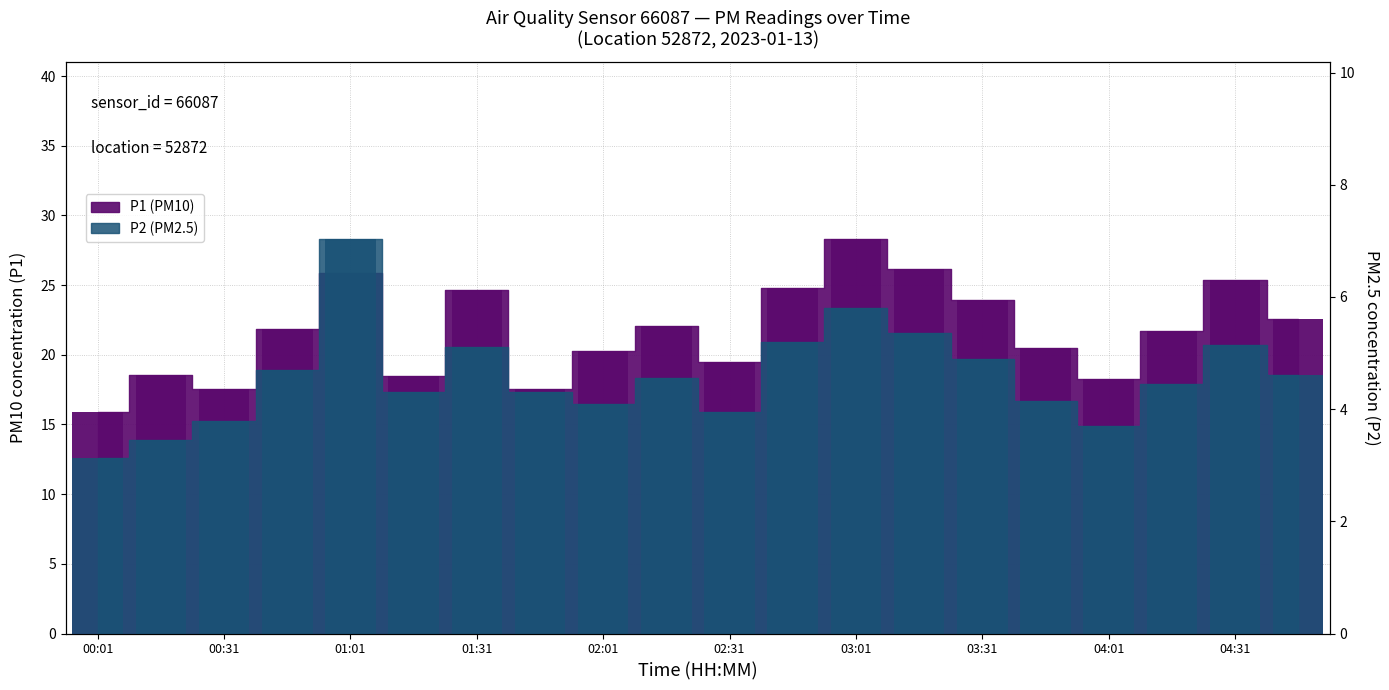

What is the spread (max minus min) of values at 00:46?

17.2